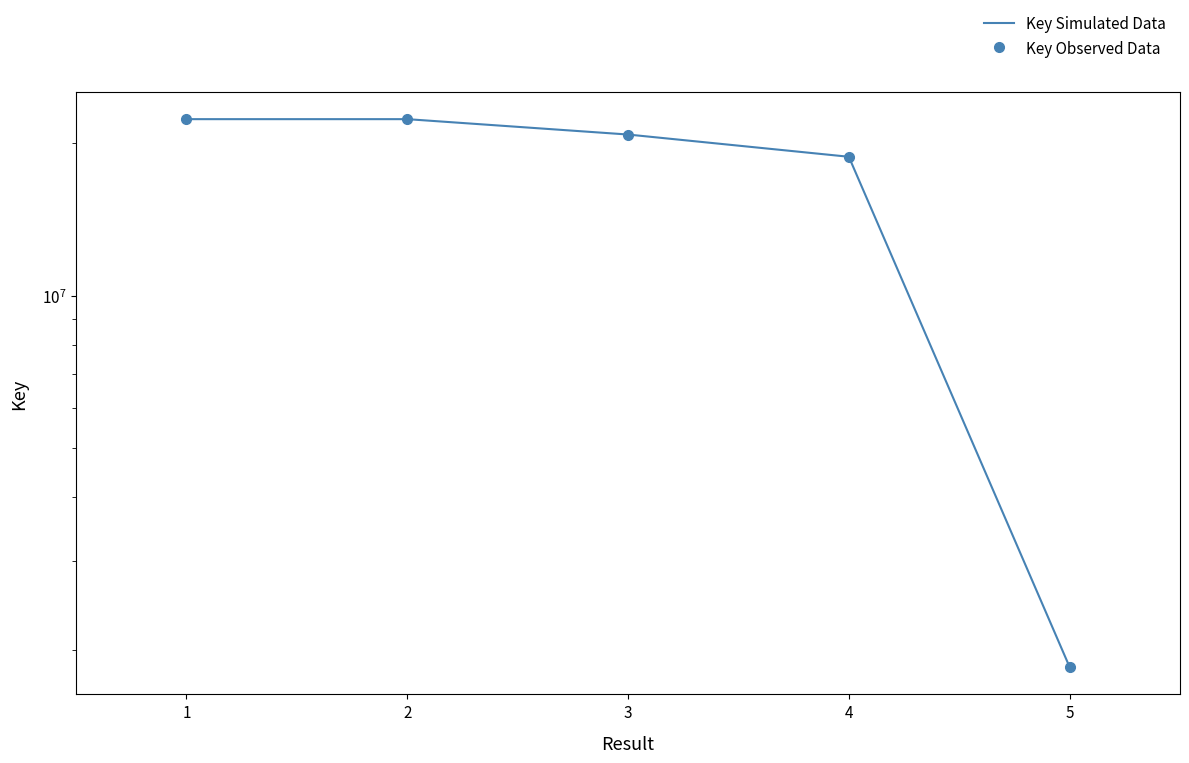

The value of Key Simulated Data at 4 is 9512450. True or false?

False